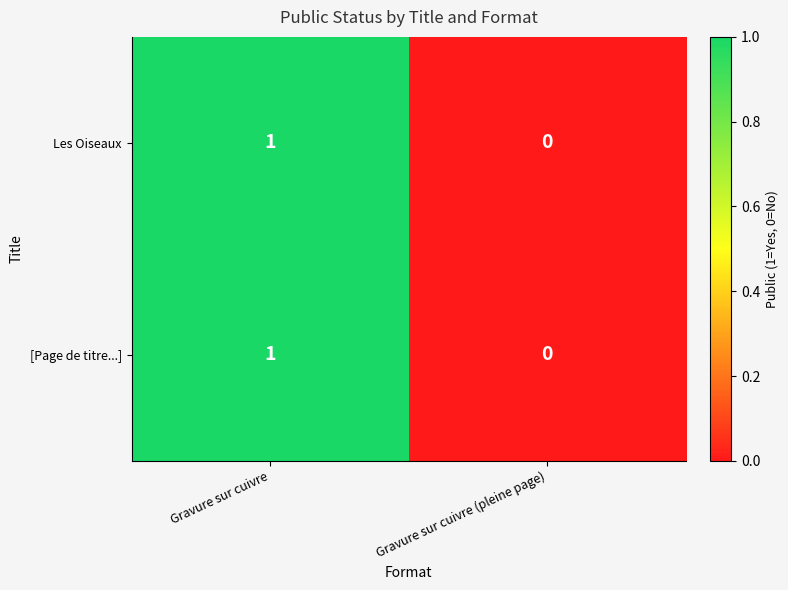

Reading right to left, what are all the values shown in this chart?

Les Oiseaux: 0	1
[Page de titre...]: 0	1